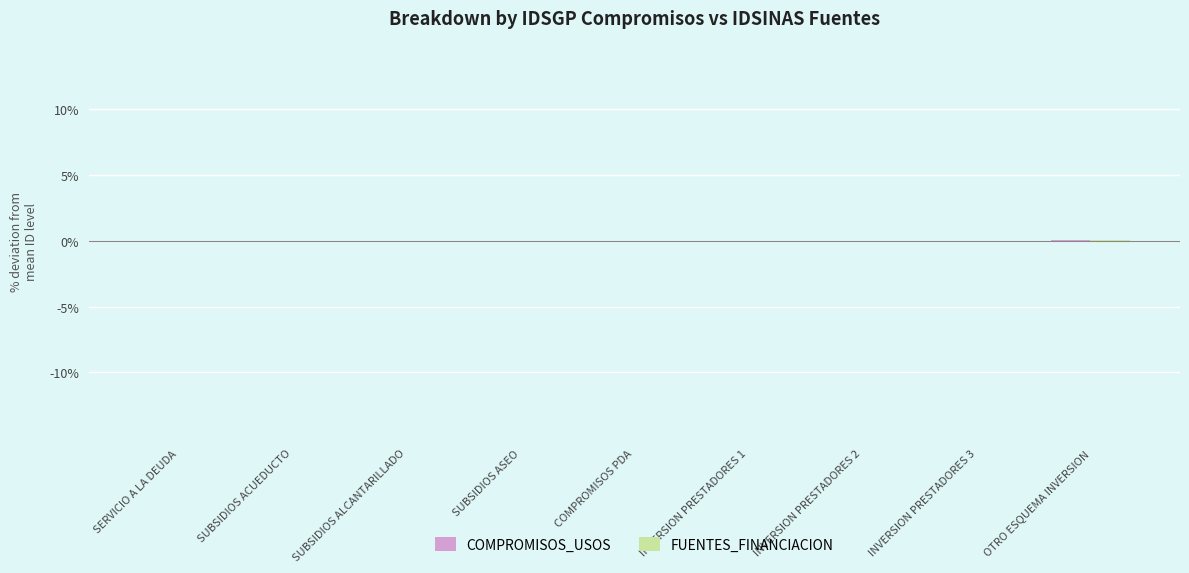

What is the sum of the COMPROMISOS_USOS values at SUBSIDIOS ALCANTARILLADO and SERVICIO A LA DEUDA?

-0.1